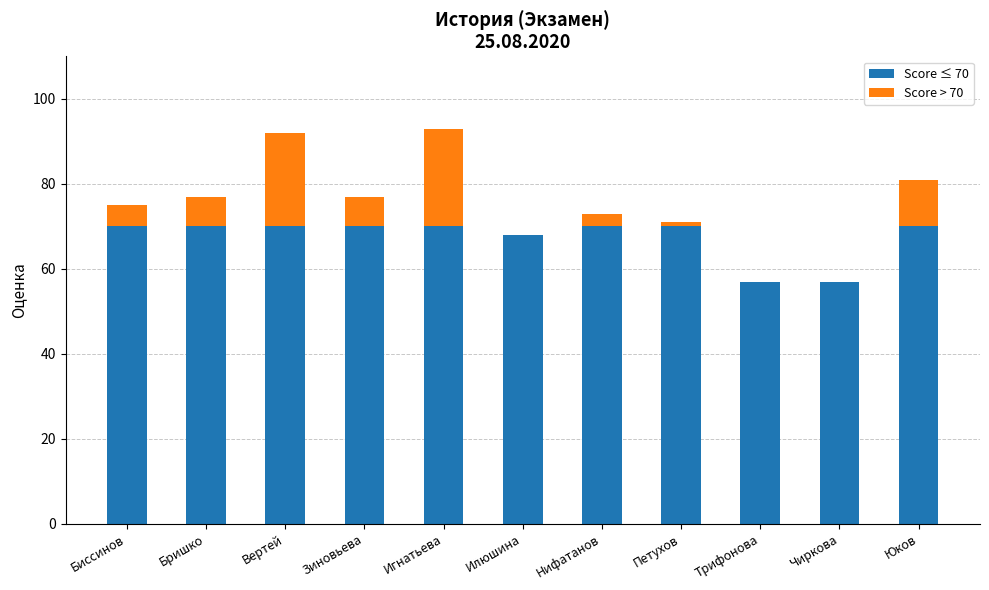

What is the total value across all series at Трифонова?

57